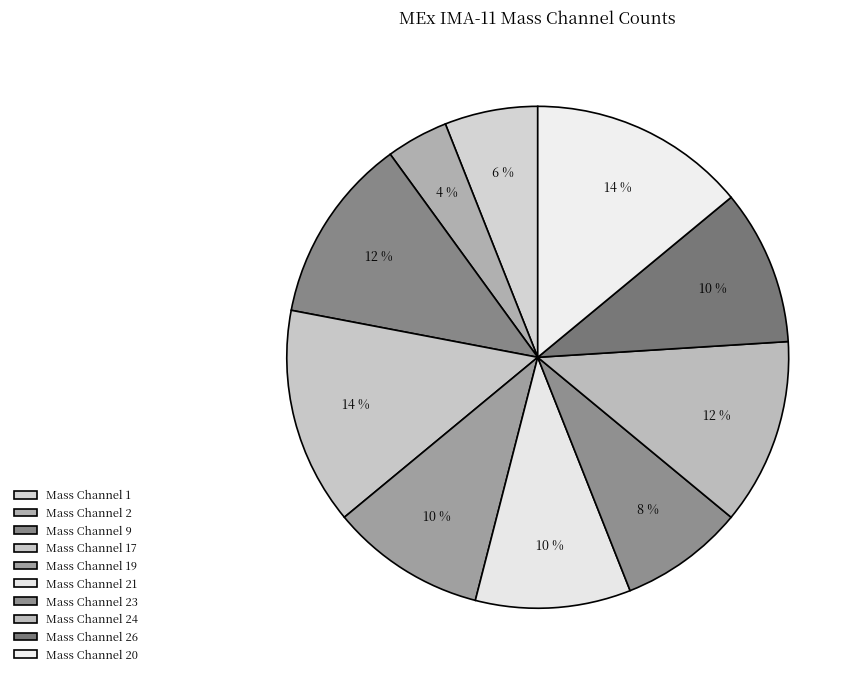

Approximately how many times larger is the value at Mass Channel 19 compared to Mass Channel 20?

0.7